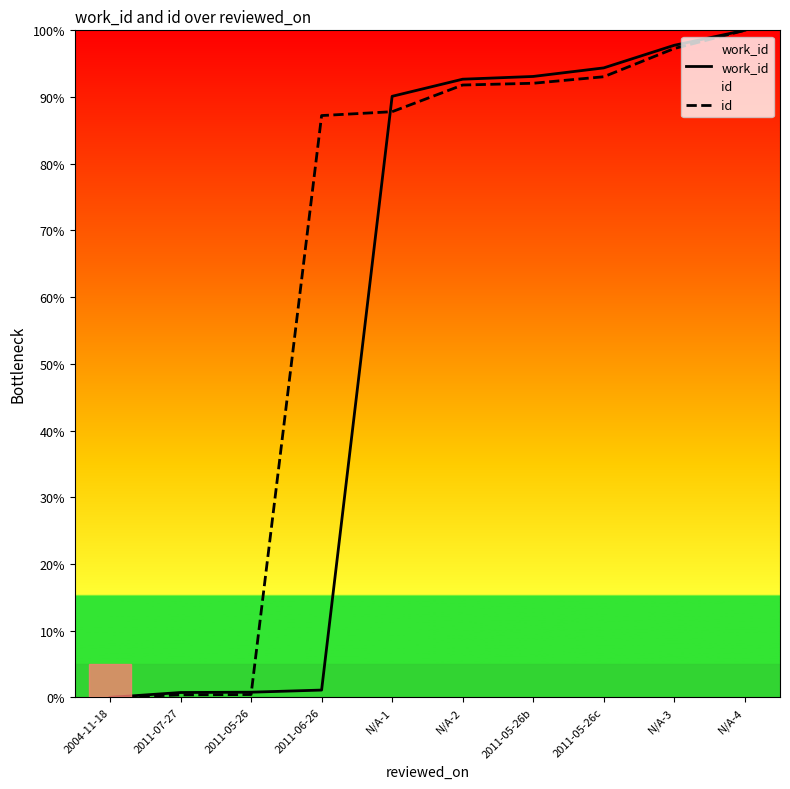

At which category does the chart reach its minimum across all series?

2004-11-18